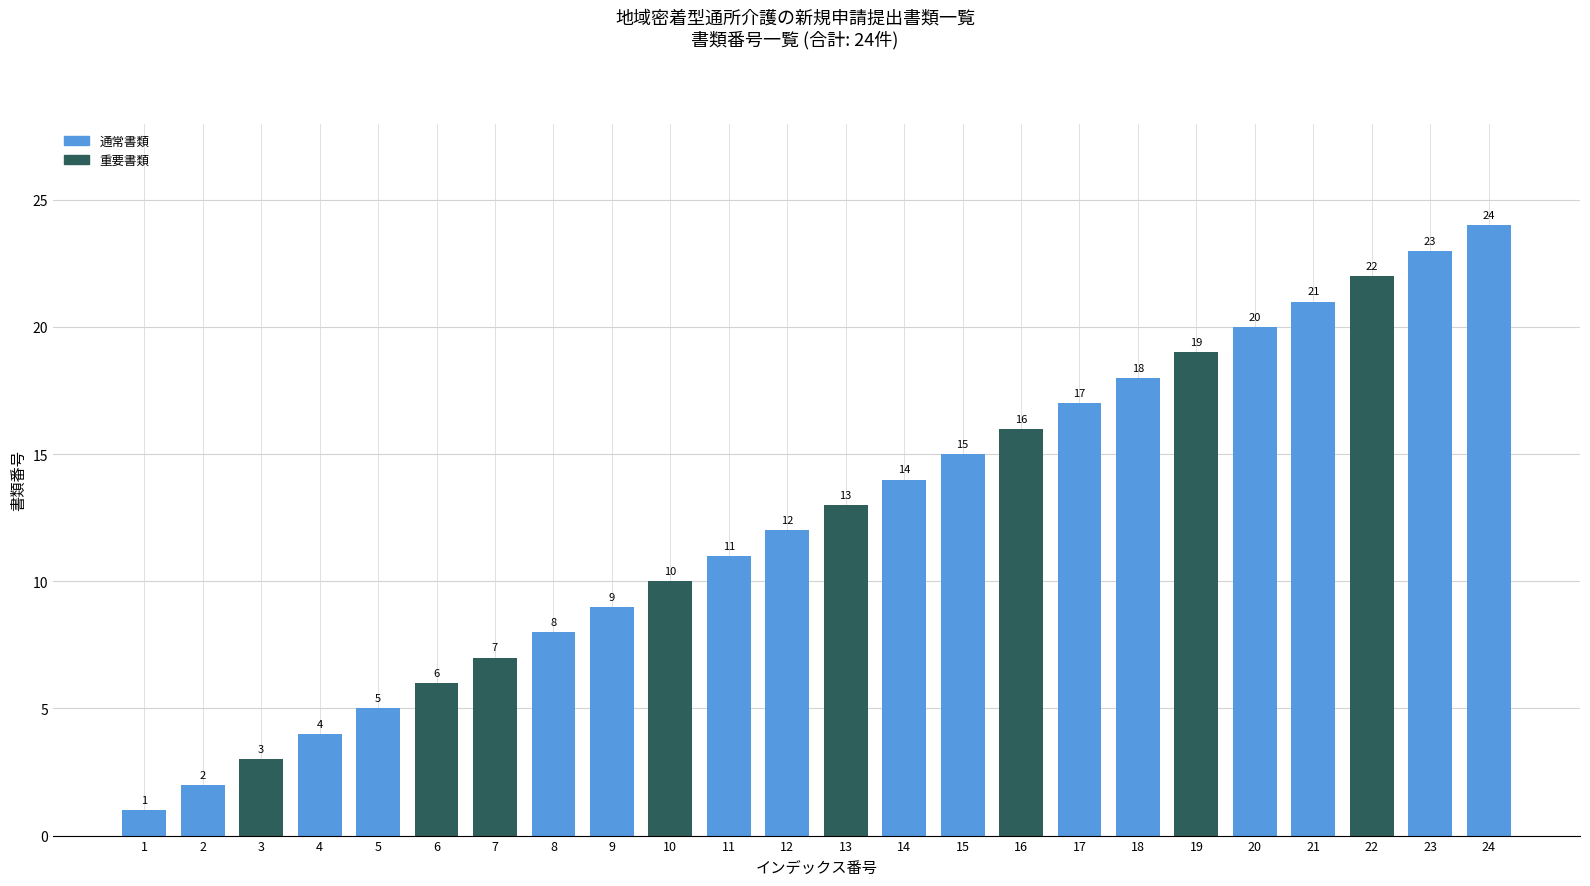

What is the ratio of the value at 10 to the value at 23?

0.4